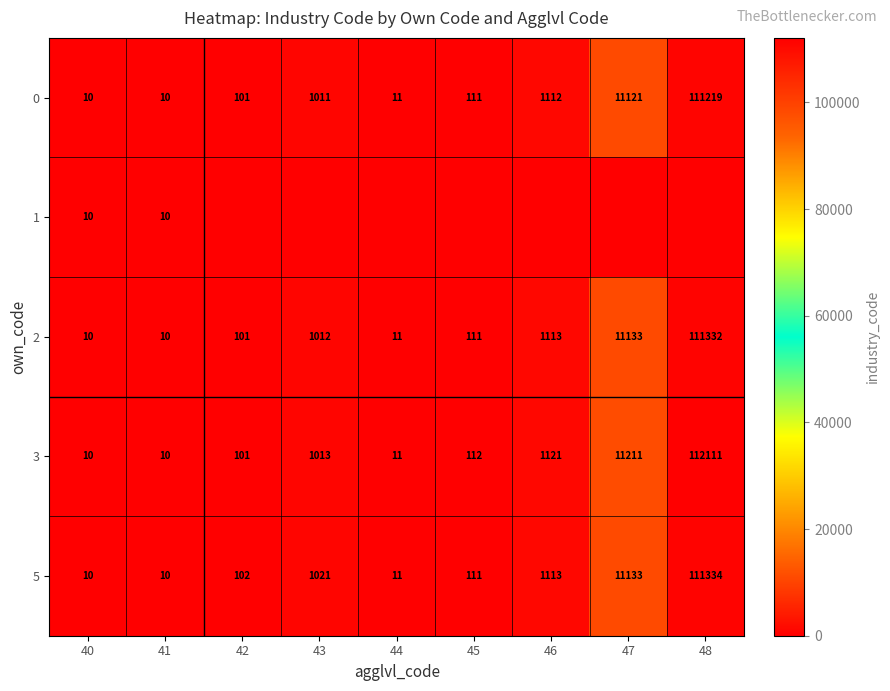

Is the value of 0 at 46 greater than the value of 1 at 41?

Yes